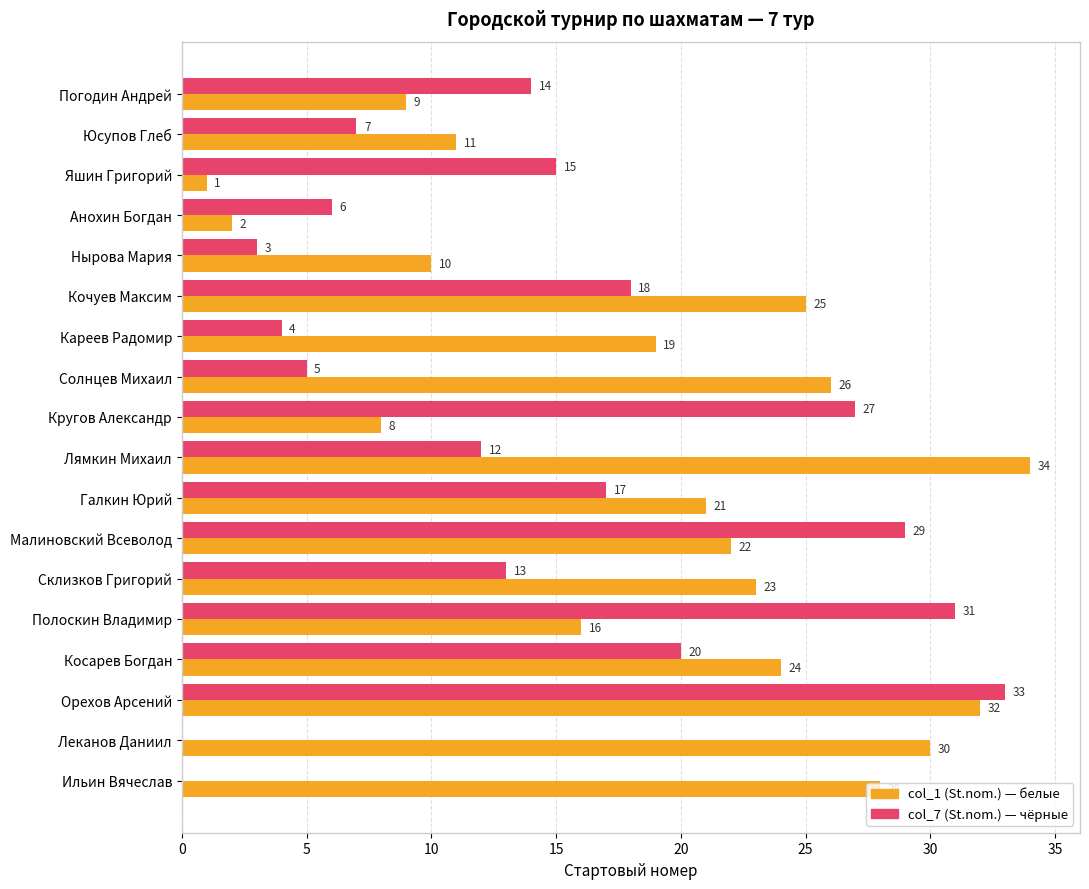

What is the maximum value shown in the chart?

34